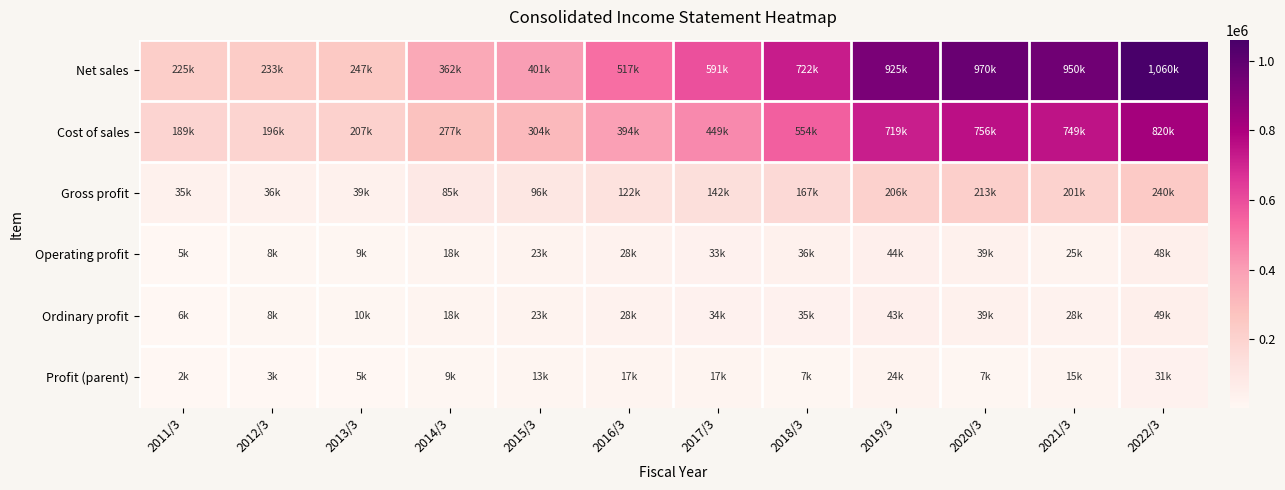

Between 2015/3 and 2019/3, which is larger?

2019/3